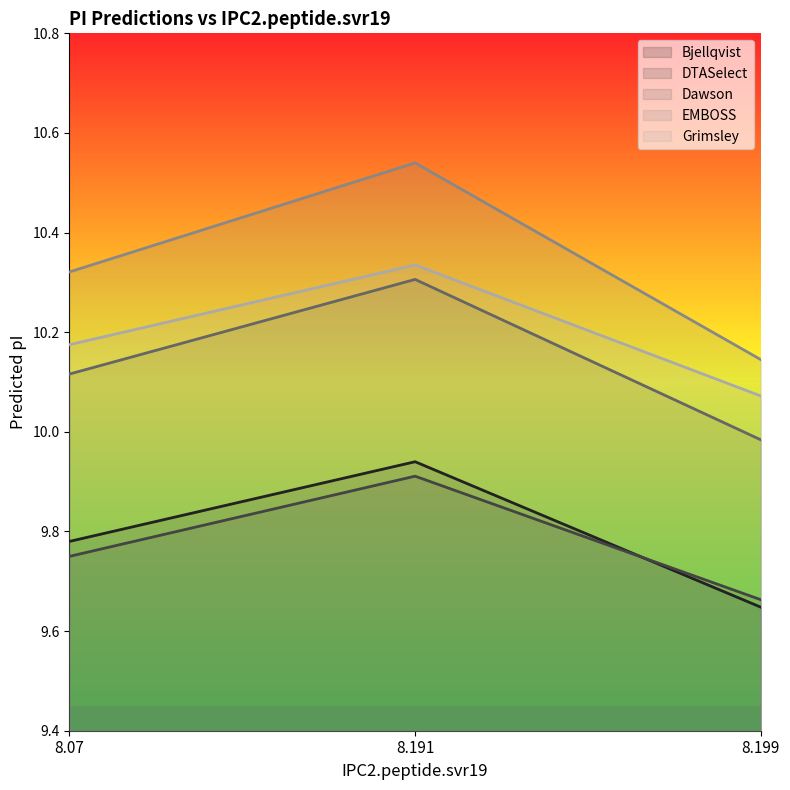

Read the Bjellqvist value at 8.191.

9.9